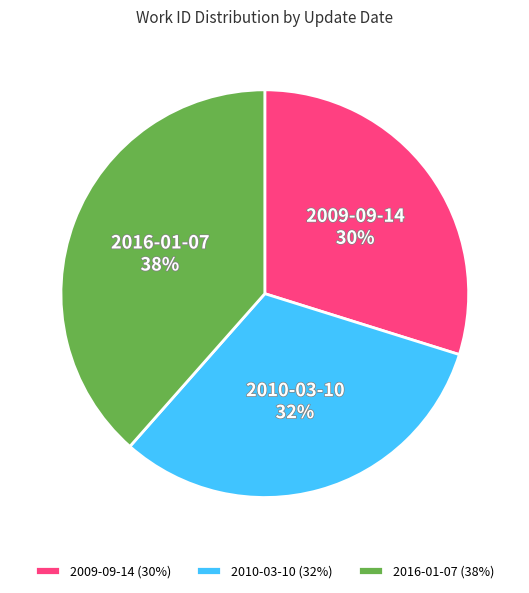

To the nearest percent, what portion does 2010-03-10 represent?

32%